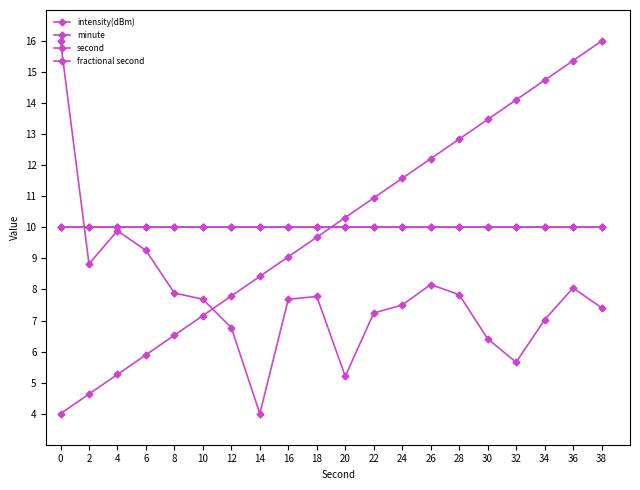

Reading left to right, list all the values displayed in this chart.

intensity(dBm): 0=16.0	2=8.8	4=9.9	6=9.3	8=7.9	10=7.7	12=6.8	14=4.0	16=7.7	18=7.8	20=5.2	22=7.2	24=7.5	26=8.2	28=7.8	30=6.4	32=5.7	34=7.0	36=8.0	38=7.4
minute: 0=10.0	2=10.0	4=10.0	6=10.0	8=10.0	10=10.0	12=10.0	14=10.0	16=10.0	18=10.0	20=10.0	22=10.0	24=10.0	26=10.0	28=10.0	30=10.0	32=10.0	34=10.0	36=10.0	38=10.0
second: 0=4.0	2=4.6	4=5.3	6=5.9	8=6.5	10=7.2	12=7.8	14=8.4	16=9.1	18=9.7	20=10.3	22=10.9	24=11.6	26=12.2	28=12.8	30=13.5	32=14.1	34=14.7	36=15.4	38=16.0
fractional second: 0=10.0	2=10.0	4=10.0	6=10.0	8=10.0	10=10.0	12=10.0	14=10.0	16=10.0	18=10.0	20=10.0	22=10.0	24=10.0	26=10.0	28=10.0	30=10.0	32=10.0	34=10.0	36=10.0	38=10.0